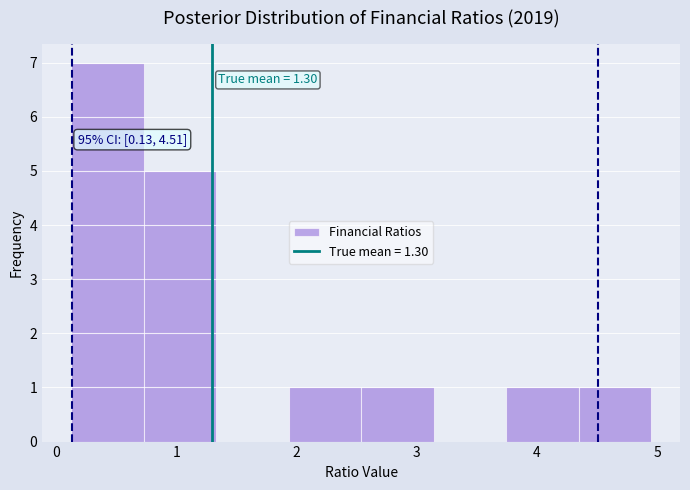

Which range on the x-axis has the tallest bar?

0.1 to 0.7